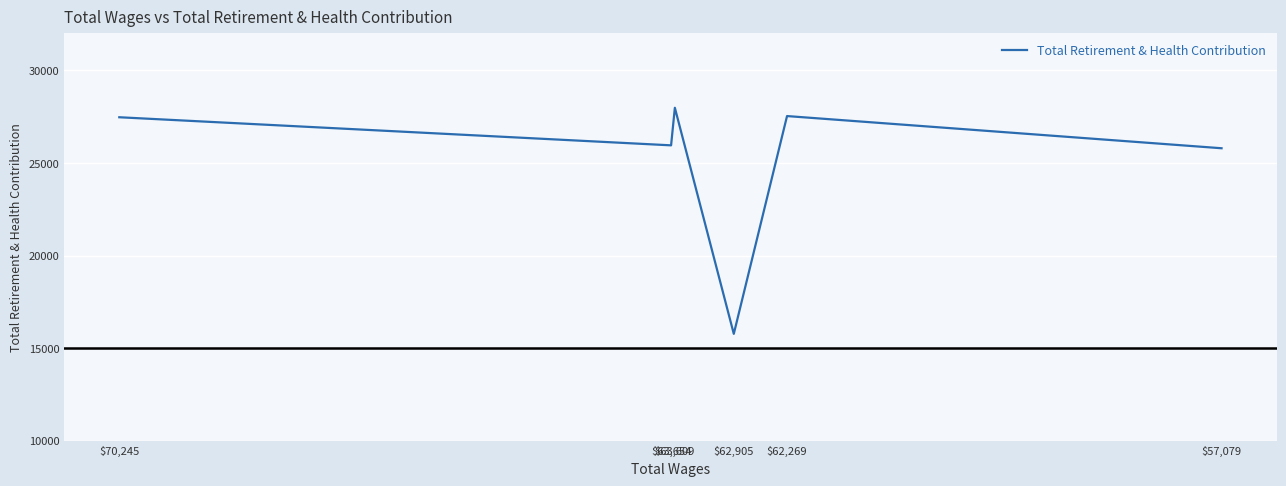

What is the difference between the maximum and minimum values?

12217